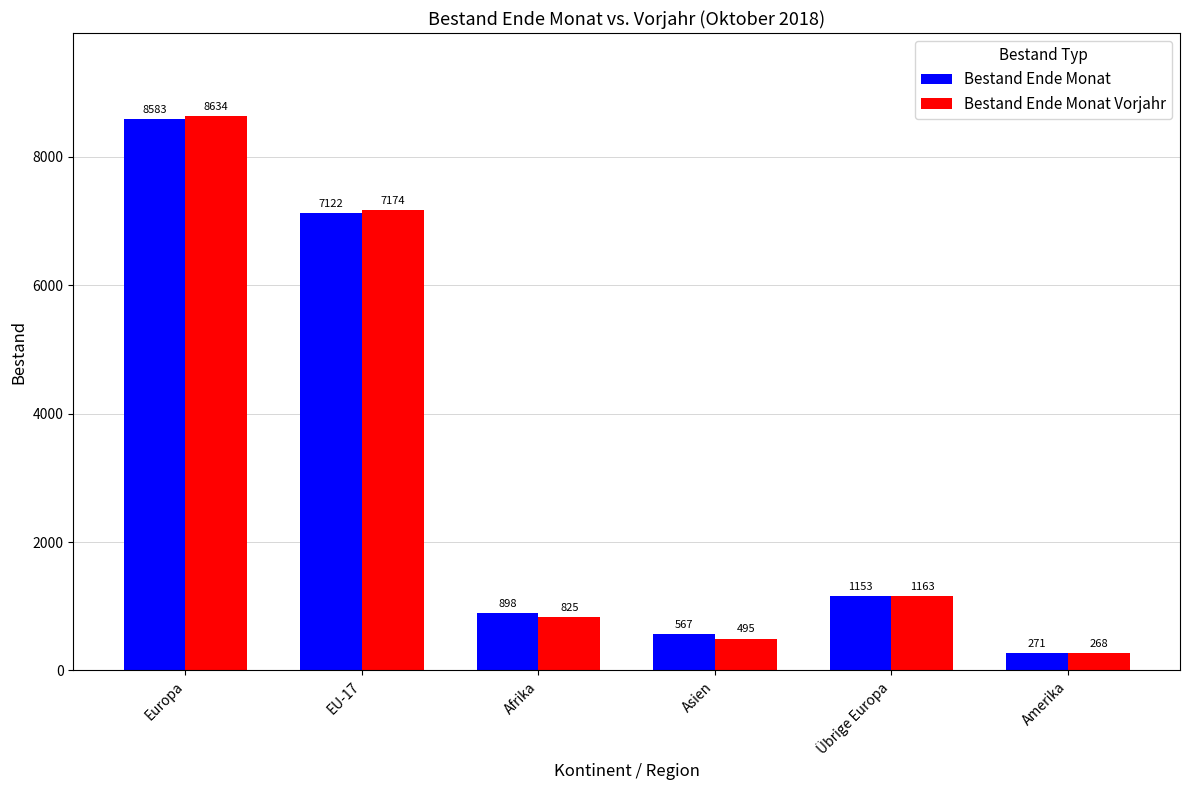

What is the label of the 6th bar from the right?

Europa